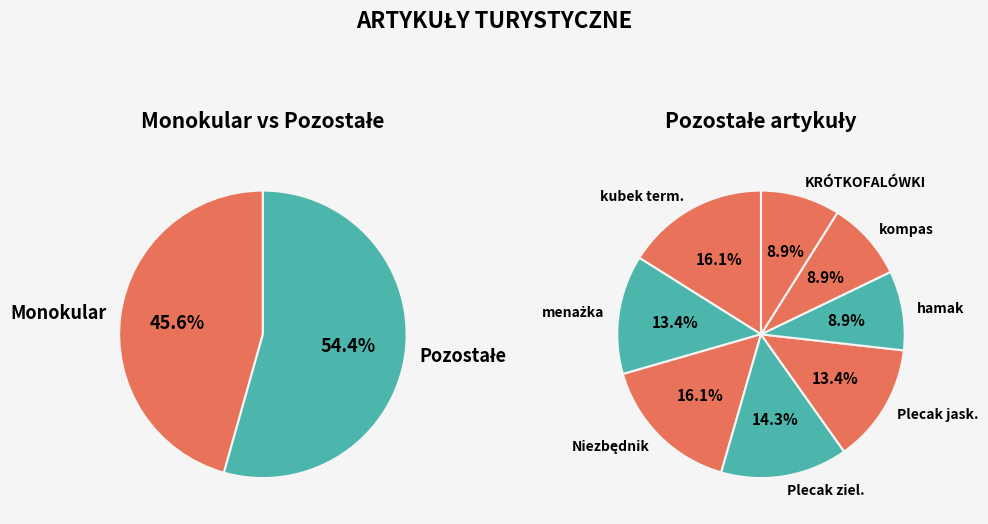

Is it true that hamak turystyczny is 5% of the pie?

True